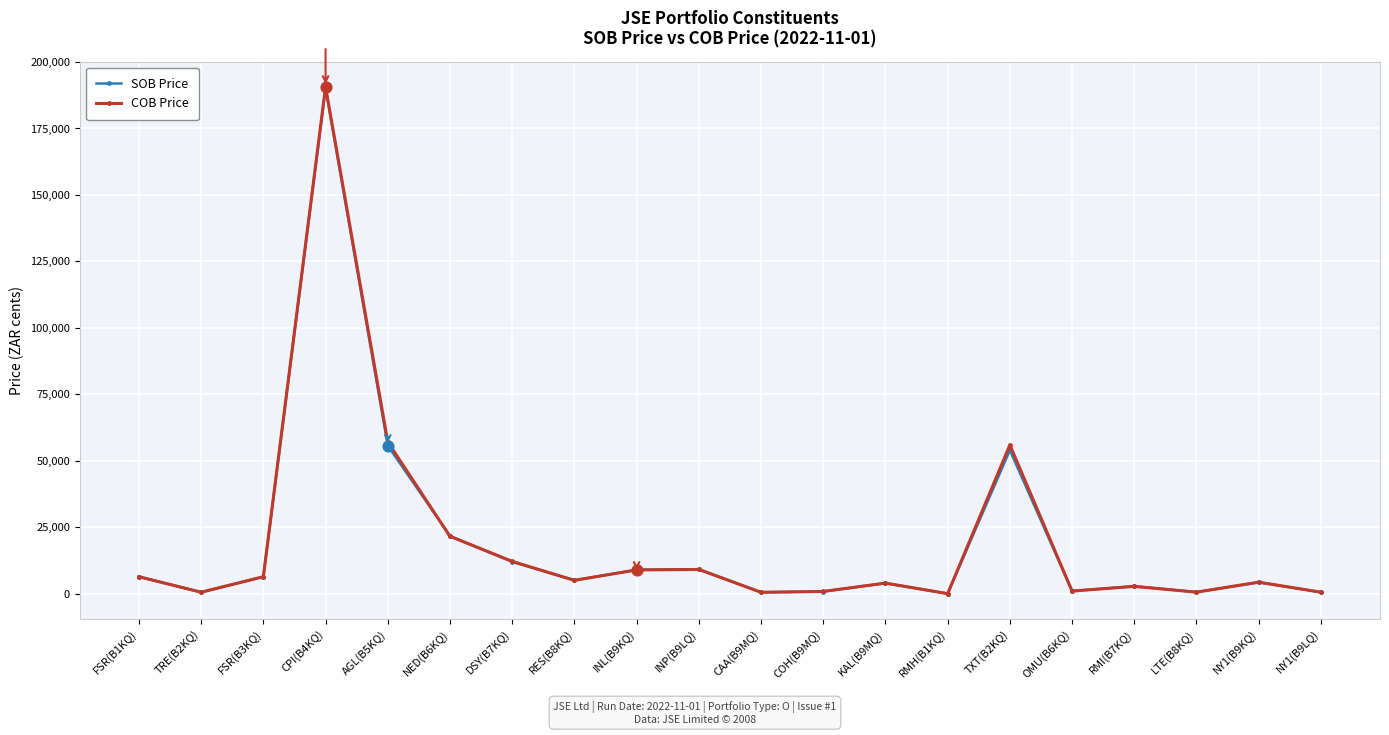

What are all the series names shown in the legend?

SOB Price, COB Price